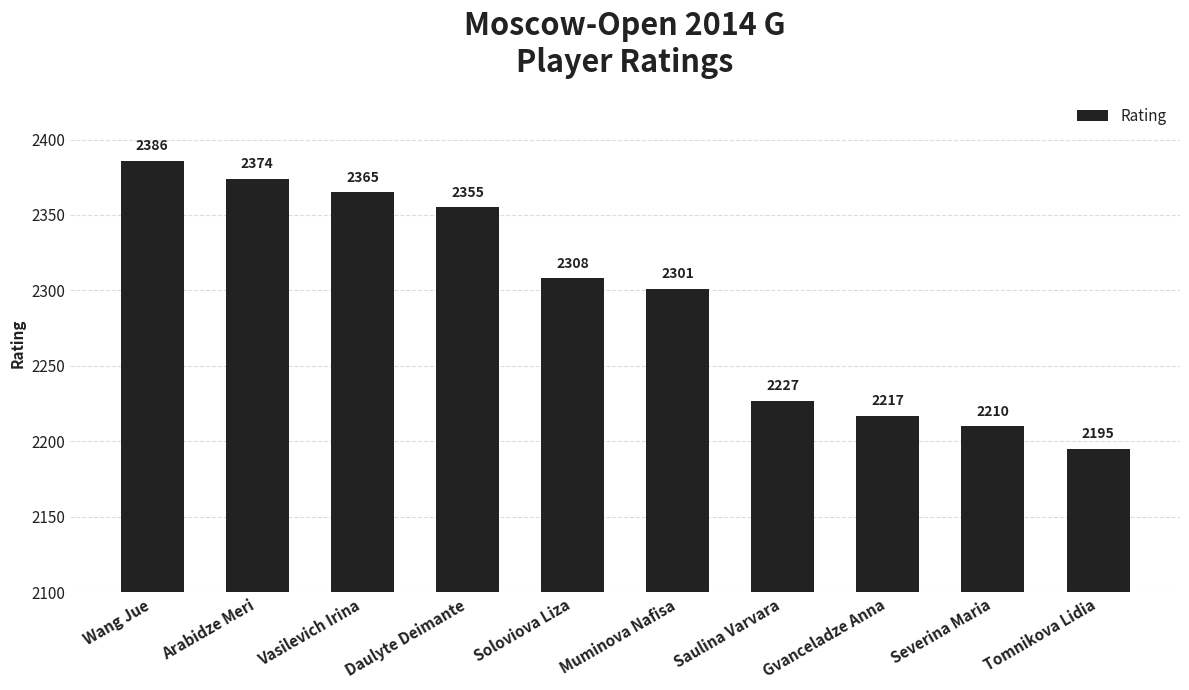

What is the average value?

2294